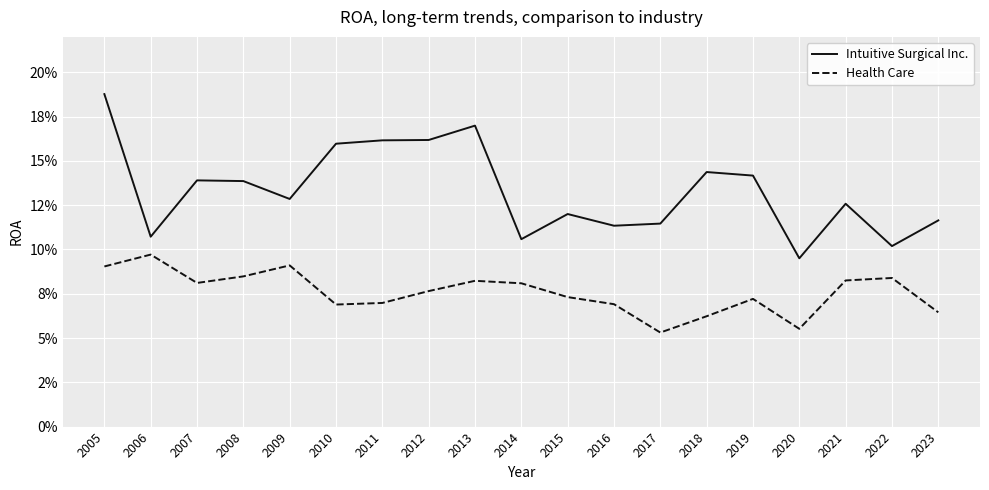

At which category is the sum across all series the highest?

2005